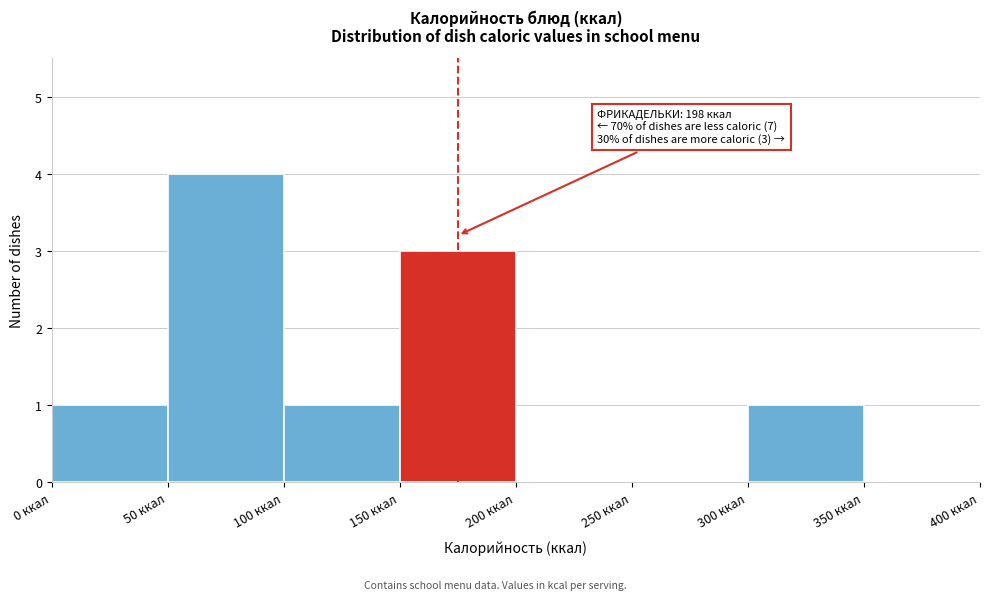

Which range on the x-axis has the tallest bar?

50 to 100